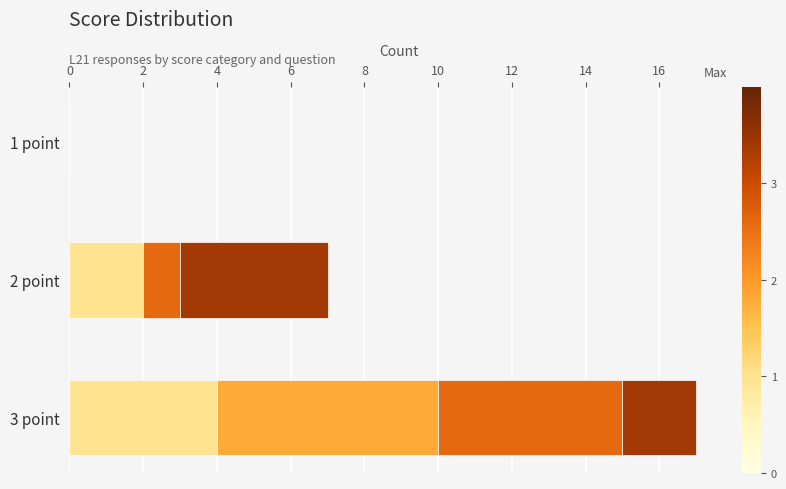

At which category is the sum across all series the highest?

3 point